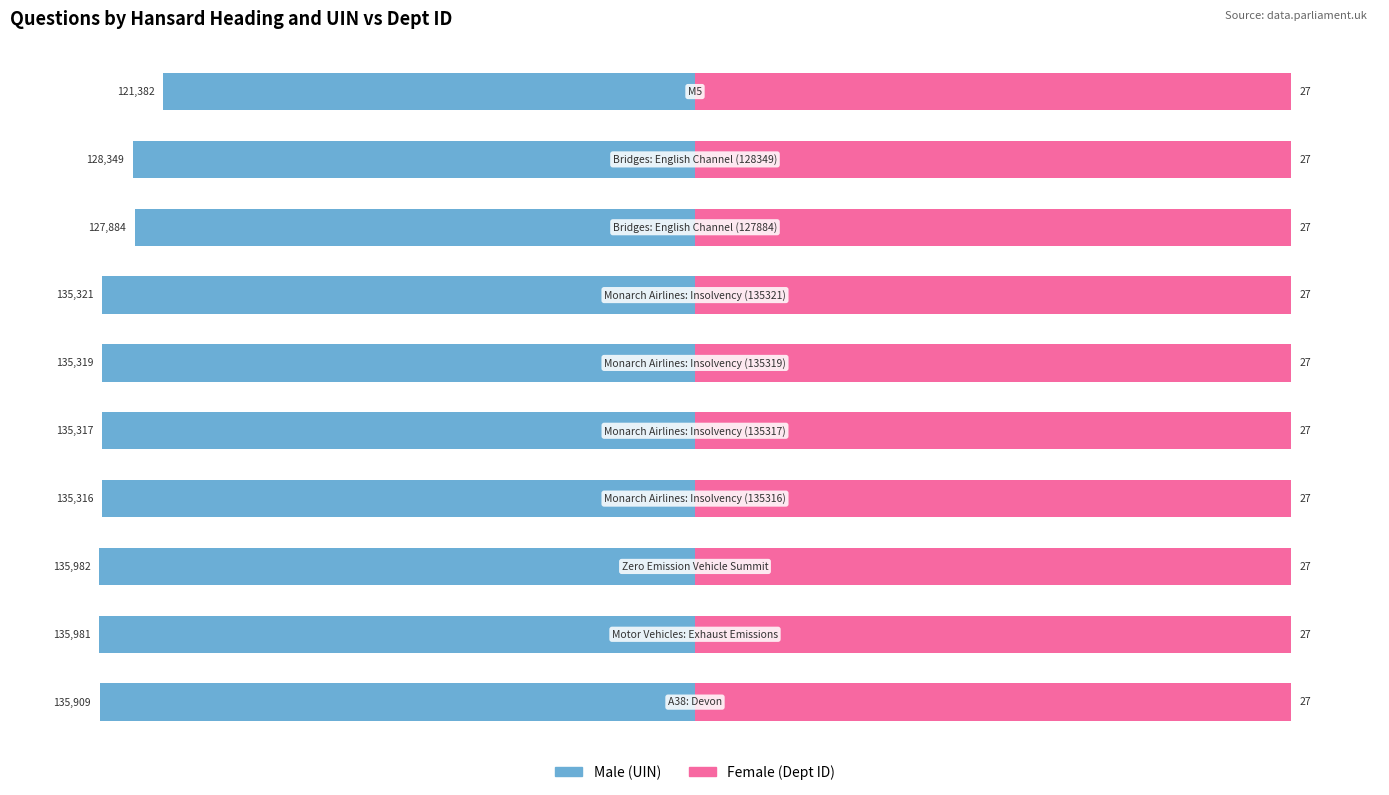

How many groups of bars are there?

10